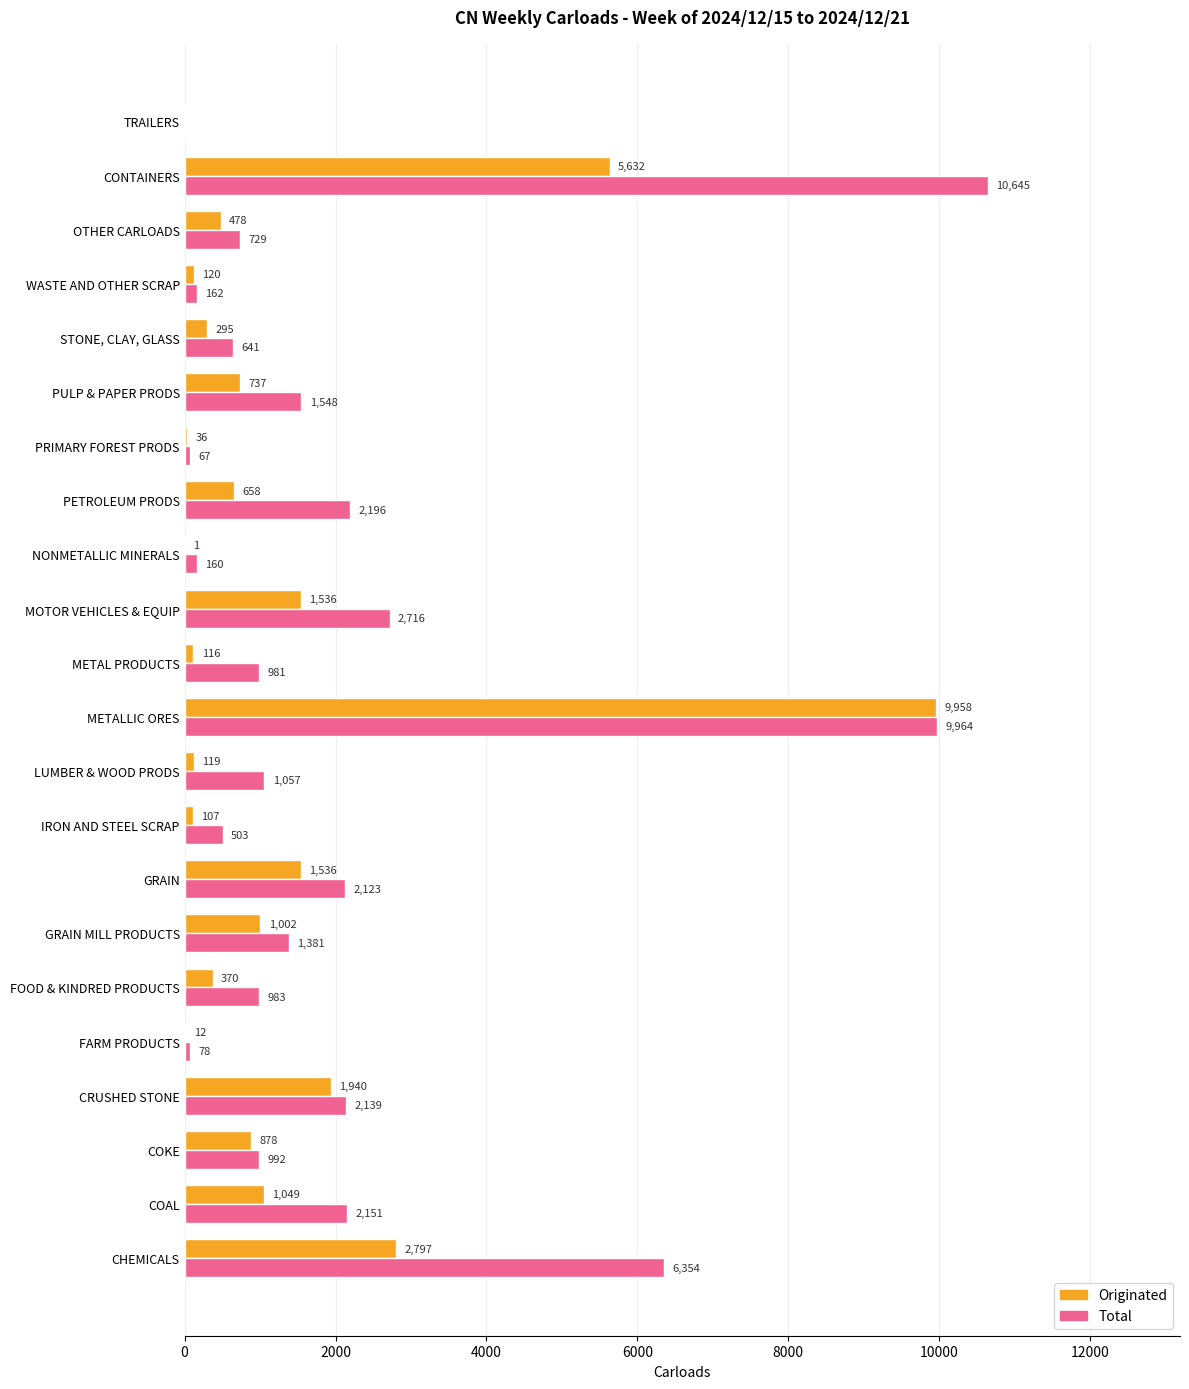

How many distinct data groups are displayed?

2